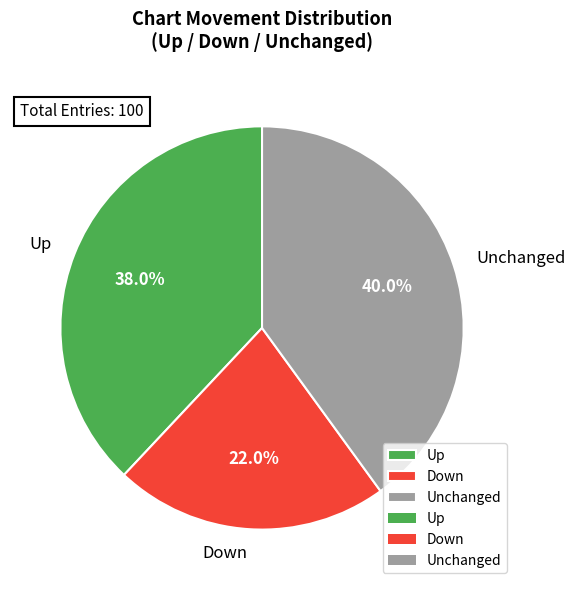

How many slices are in this pie chart?

3